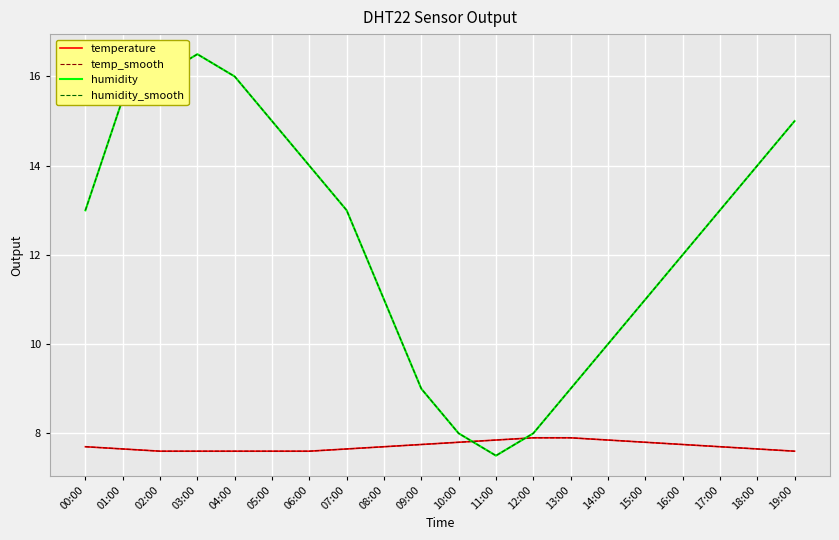

Reading right to left, transcribe all the data shown in this chart.

temperature: 7.6	7.7	7.7	7.8	7.8	7.8	7.9	7.9	7.8	7.8	7.8	7.7	7.7	7.6	7.6	7.6	7.6	7.6	7.7	7.7
temp_smooth: 7.6	7.7	7.7	7.8	7.8	7.8	7.9	7.9	7.8	7.8	7.8	7.7	7.7	7.6	7.6	7.6	7.6	7.6	7.7	7.7
humidity: 15.0	14.0	13.0	12.0	11.0	10.0	9.0	8.0	7.5	8.0	9.0	11.0	13.0	14.0	15.0	16.0	16.5	16.0	15.5	13.0
humidity_smooth: 15.0	14.0	13.0	12.0	11.0	10.0	9.0	8.0	7.5	8.0	9.0	11.0	13.0	14.0	15.0	16.0	16.5	16.0	15.5	13.0